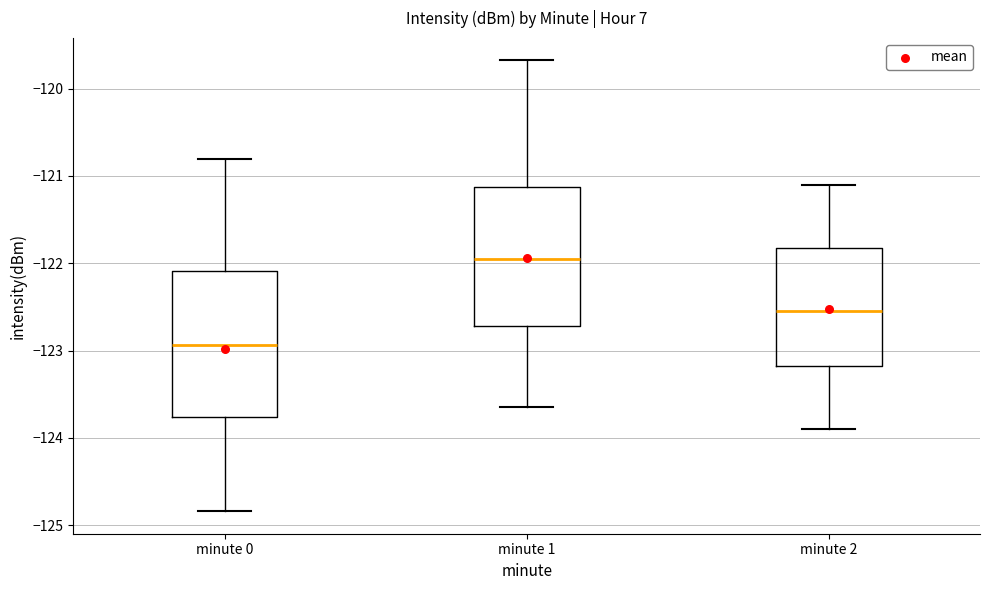

Reading left to right, transcribe this box plot: for each box, give where its median line is, the range the box spans, and where its two whiskers end, as read against the y-axis. The values are not printed on the chart, so give them approximately, as read against the axis.

minute 0: median -122.9, box -123.8 to -122.1, whiskers -124.8 to -120.8
minute 1: median -121.9, box -122.7 to -121.1, whiskers -123.6 to -119.7
minute 2: median -122.5, box -123.2 to -121.8, whiskers -123.9 to -121.1